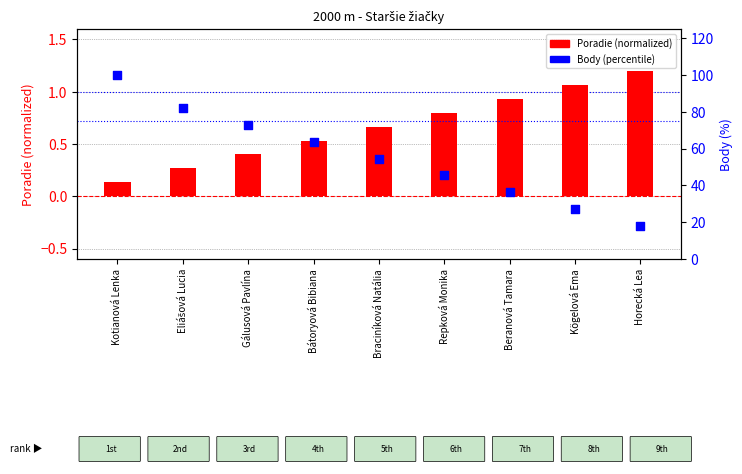

At which category is the sum across all series the highest?

Kotianová Lenka